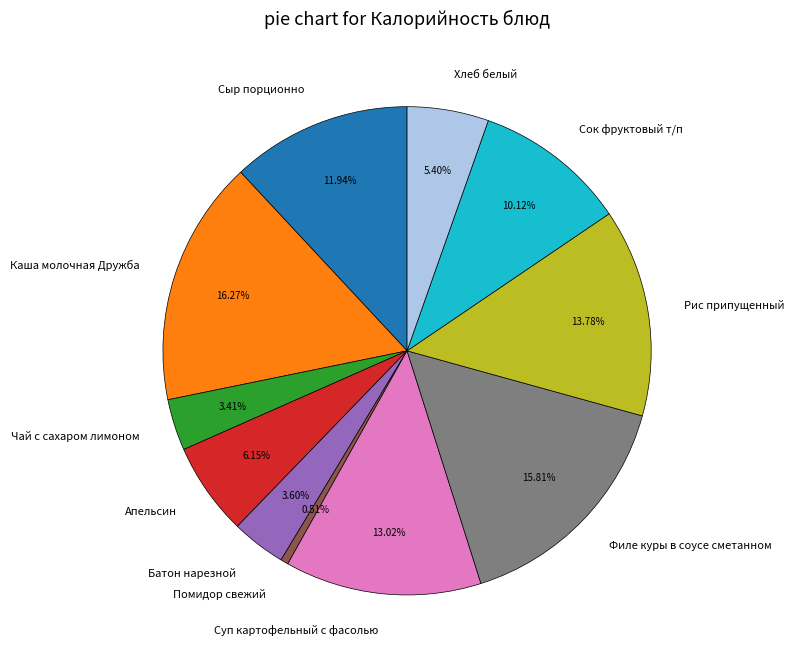

Which category has the smallest portion of the pie?

Помидор свежий